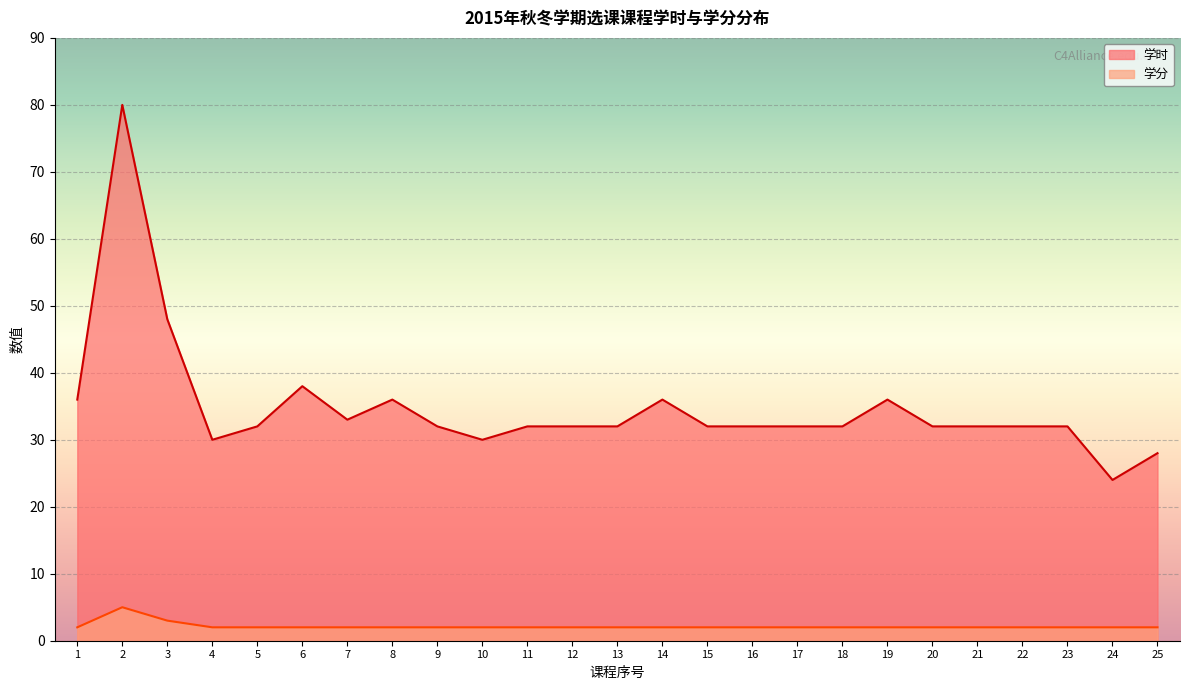

What are all the series names shown in the legend?

学时, 学分